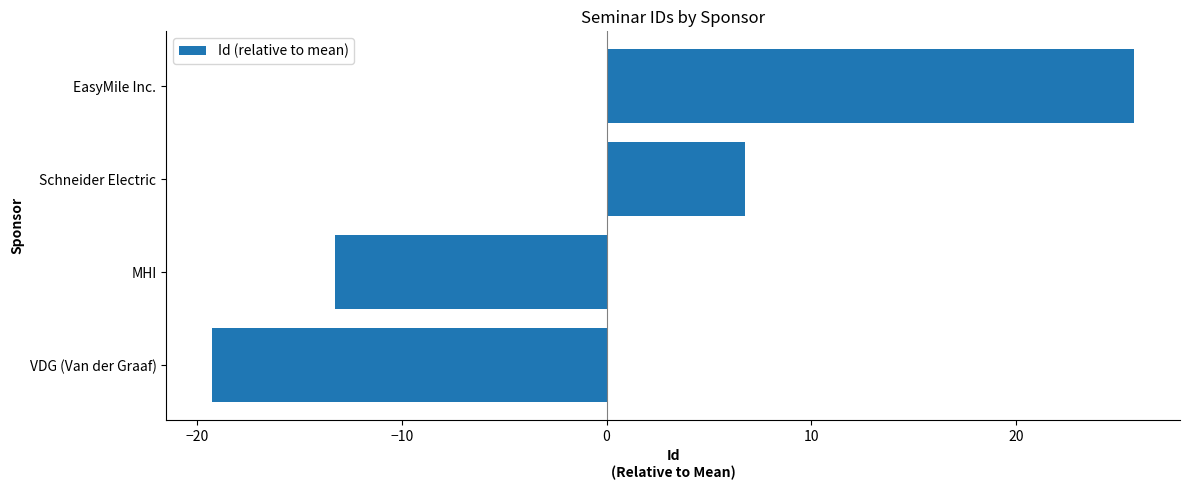

List the labels in order of value, largest first.

EasyMile Inc., Schneider Electric, MHI, VDG (Van der Graaf)